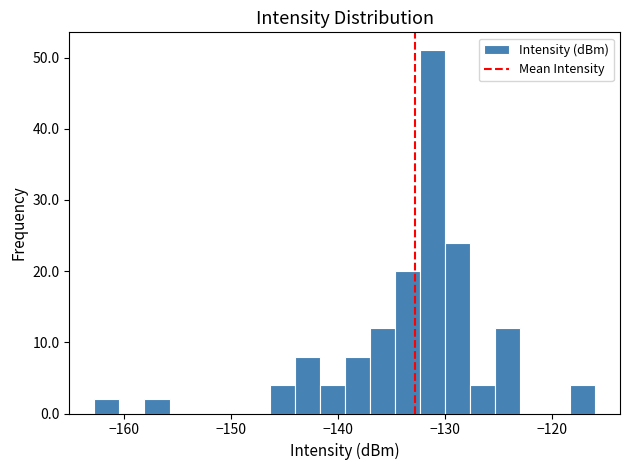

Around what value on the x-axis is the tallest bar? Give the approximate position of its centre, as read against the axis.

-131